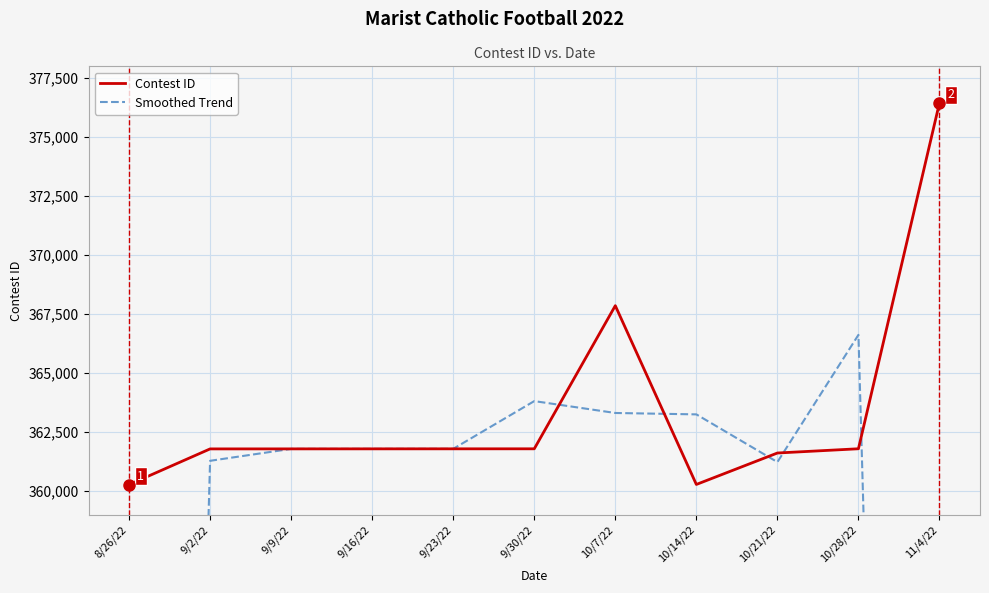

Is this an area chart (filled region under the line)?

No